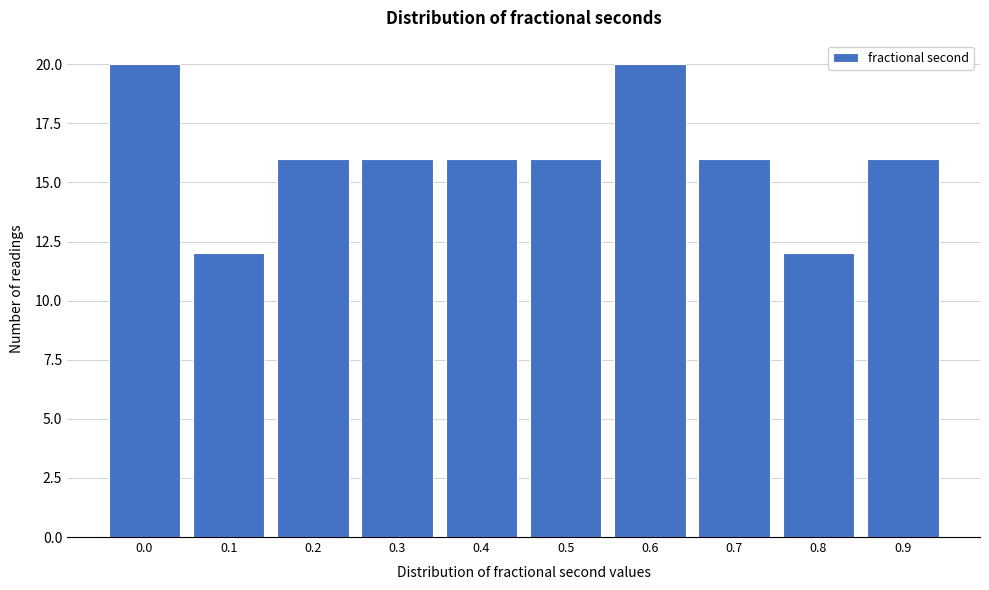

Reading left to right, transcribe all the data shown in this chart.

0.0=20	0.1=12	0.2=16	0.3=16	0.4=16	0.5=16	0.6=20	0.7=16	0.8=12	0.9=16